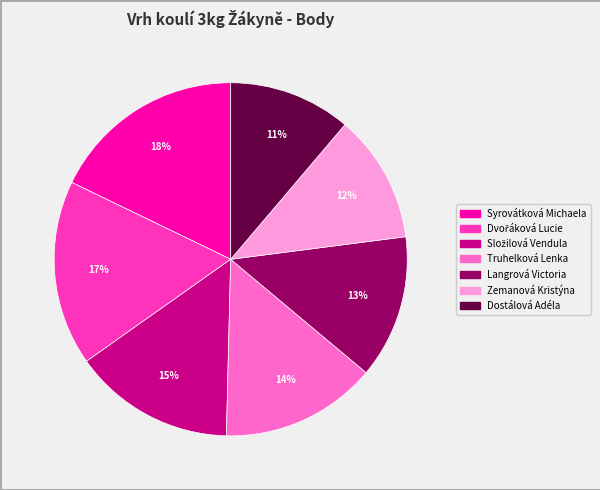

Do Langrová Victoria and Truhelková Lenka together represent more than half of the pie?

No